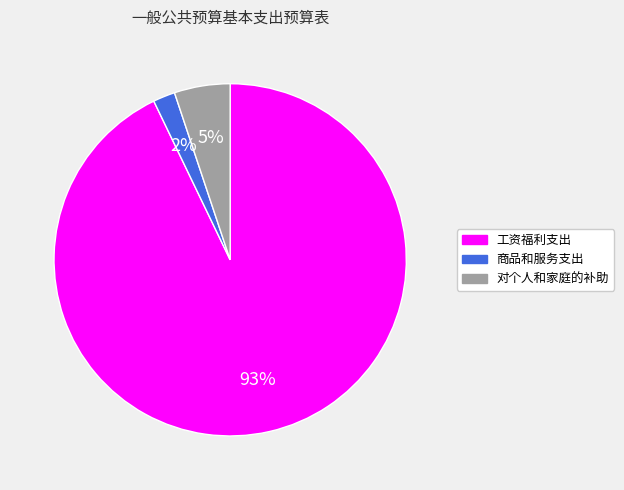

To the nearest percent, what is the average slice percentage?

33%